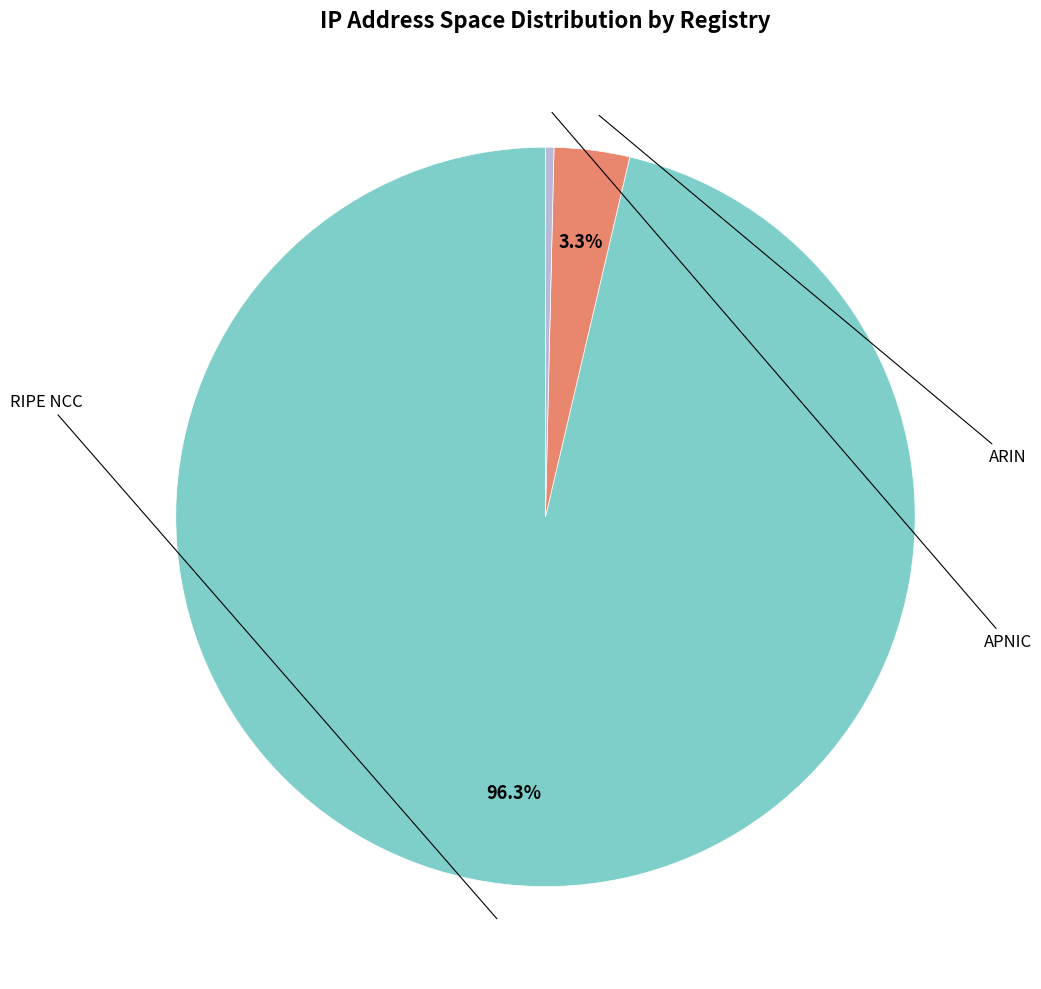

Is there a majority slice in this chart?

Yes